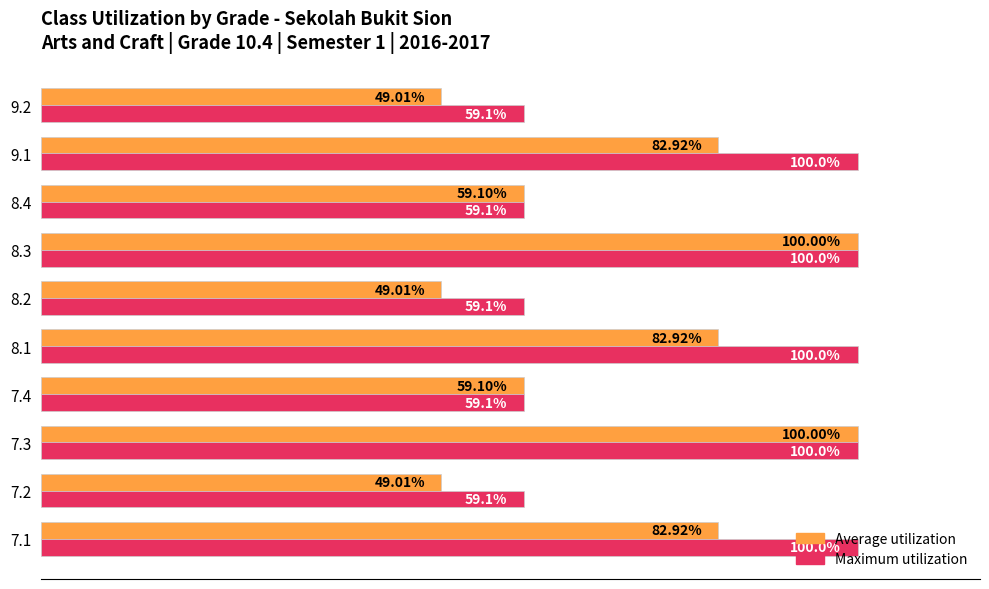

At 7.1, list the series in order from smallest to largest.

Average utilization, Maximum utilization